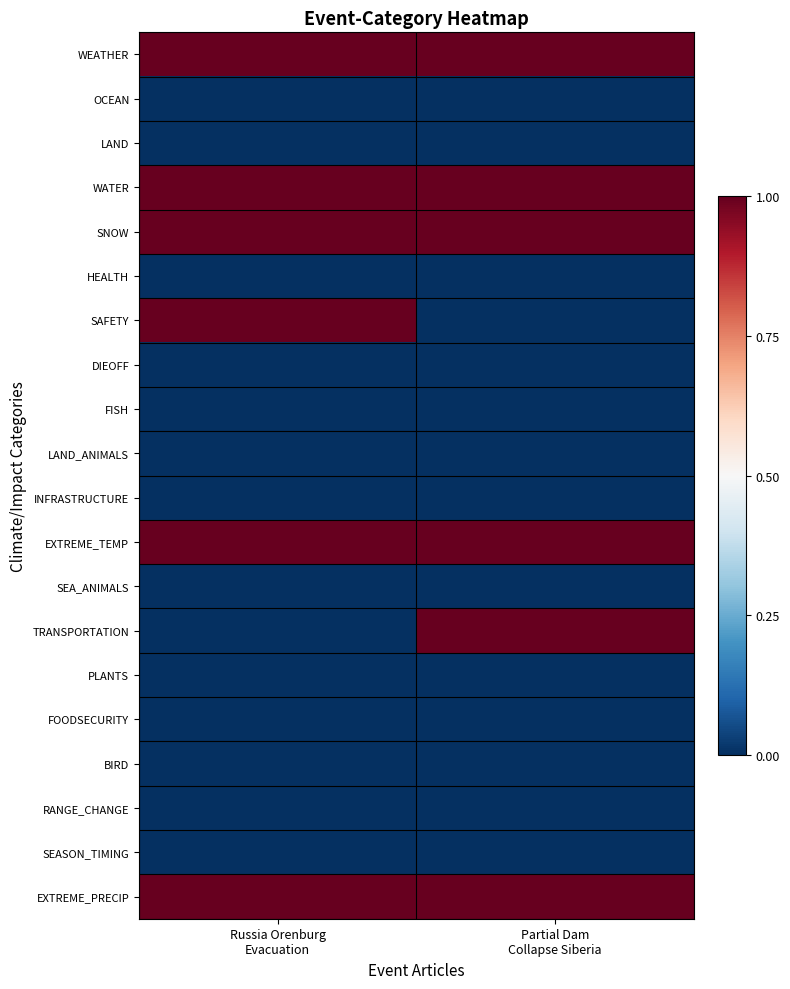

What is the difference between the highest and lowest values at Partial Dam
Collapse Siberia?

1